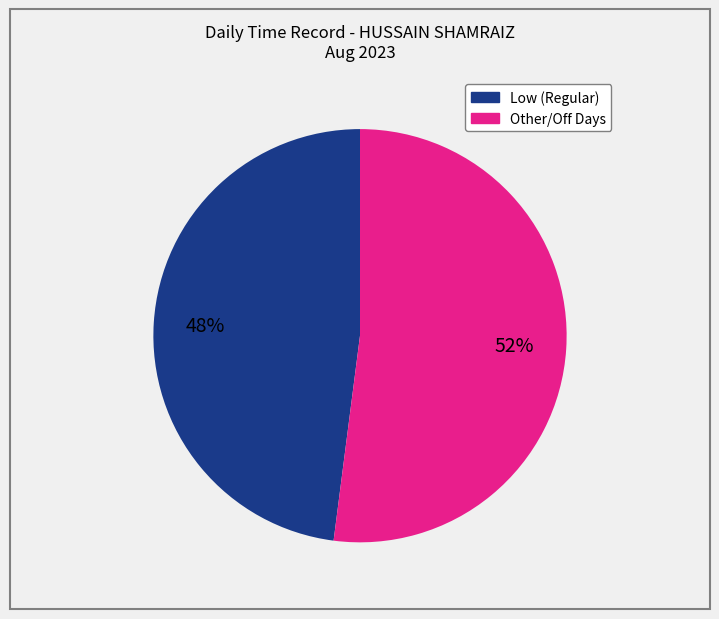

Is there any slice that represents more than half of the pie?

Yes